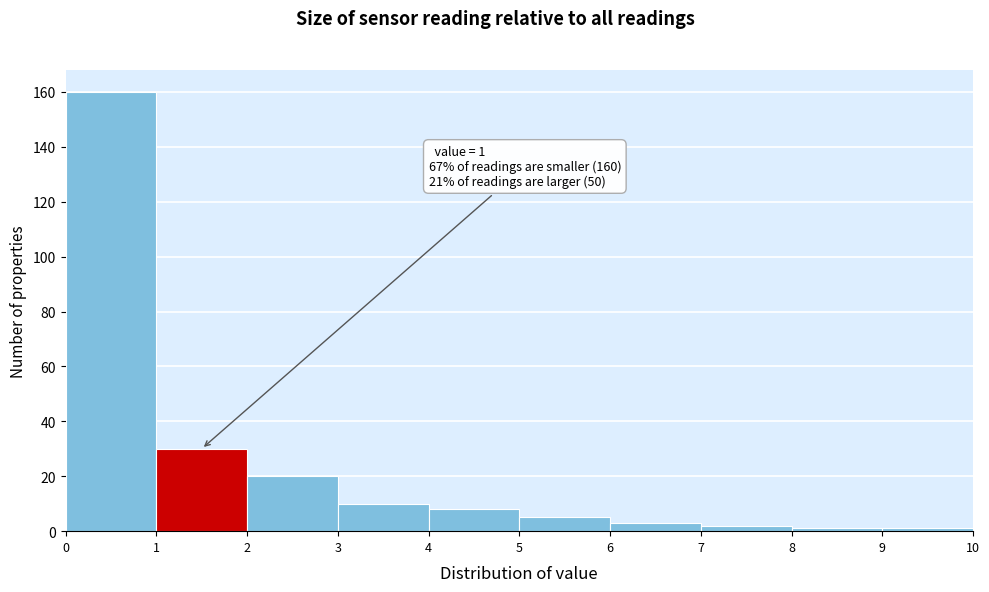

Over which range of the x-axis is the bar tallest?

0 to 1